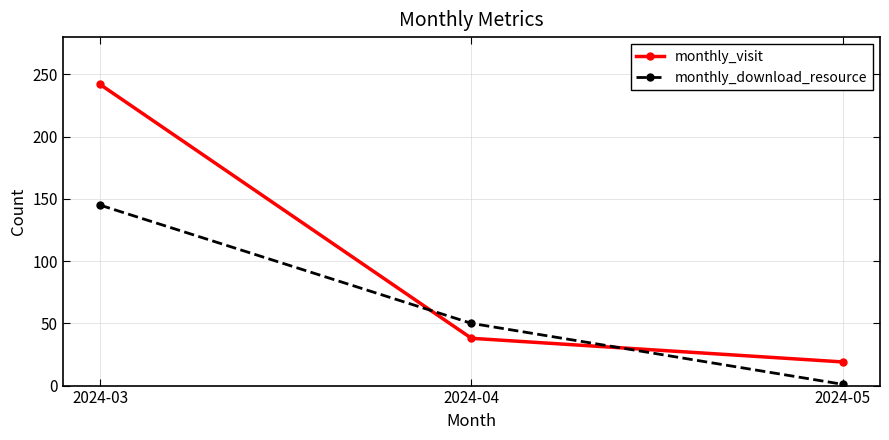

What is the lowest value of the monthly_visit series?

19